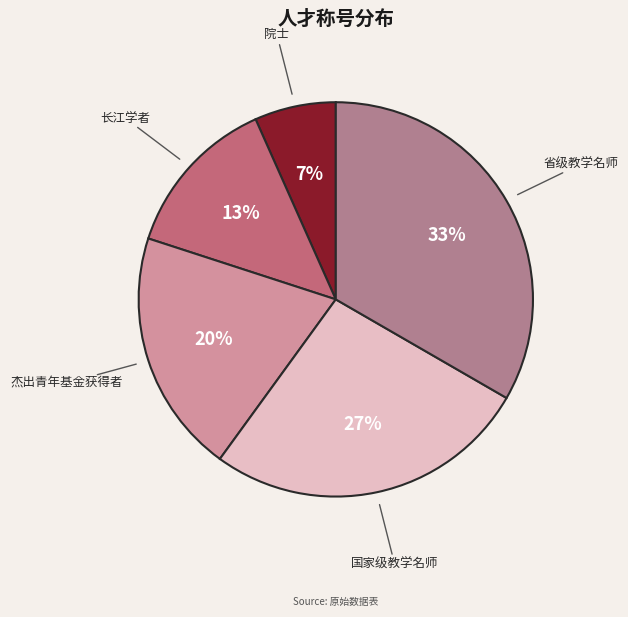

Is there a majority slice in this chart?

No